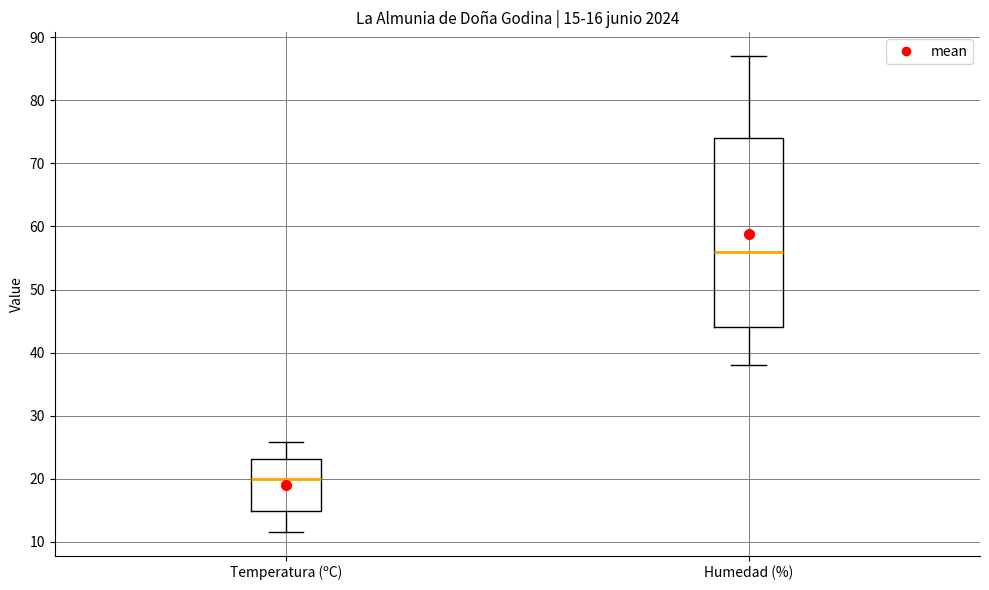

Which box is the tallest, from its lower edge to its upper edge?

Humedad (%)